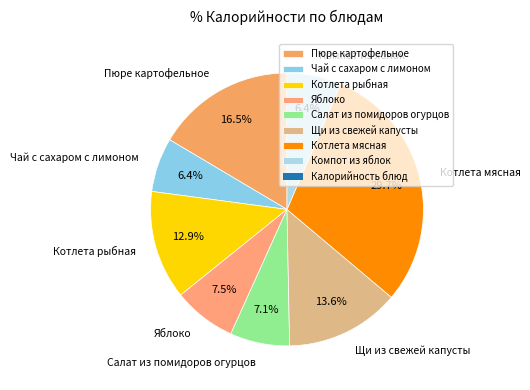

What percentage is the Котлета мясная slice, to the nearest percent?

30%